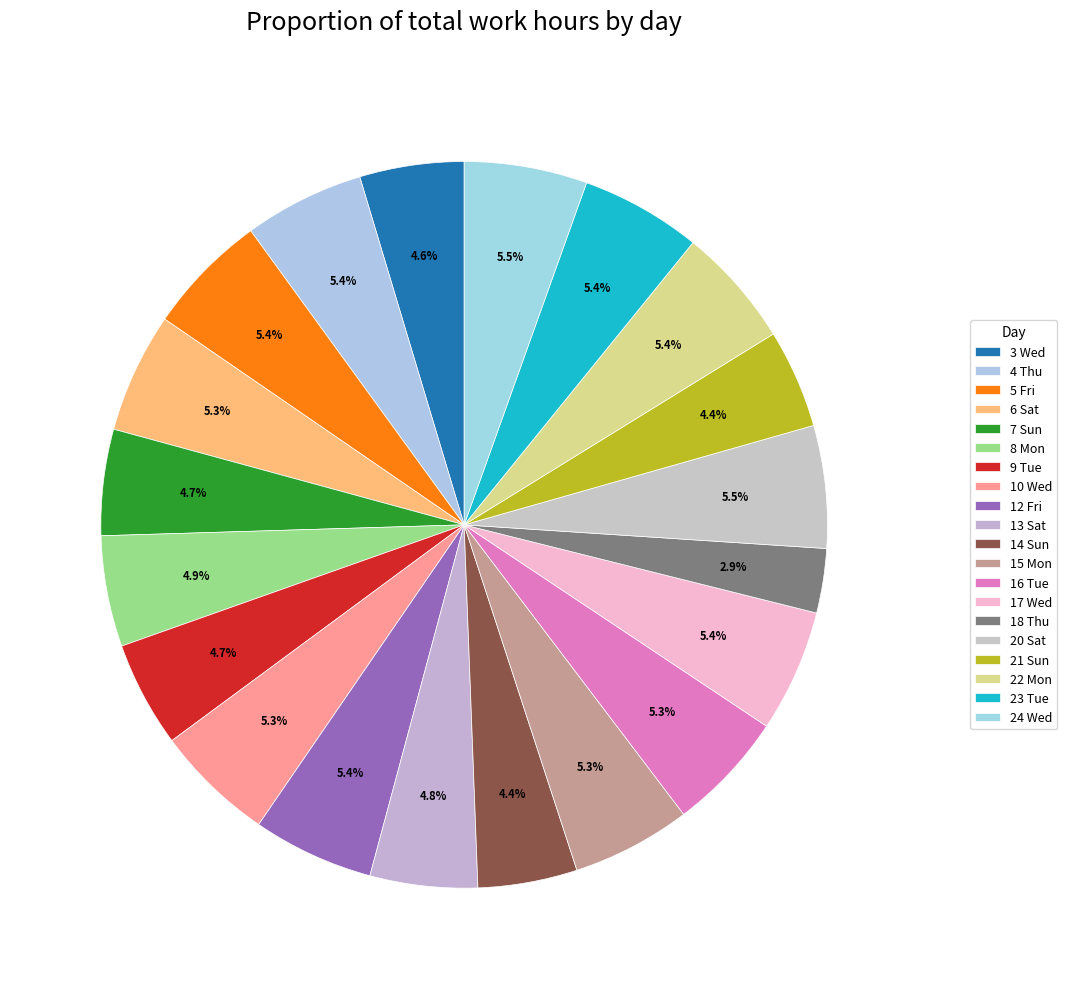

Does 15 Mon account for over 50% of the chart?

No